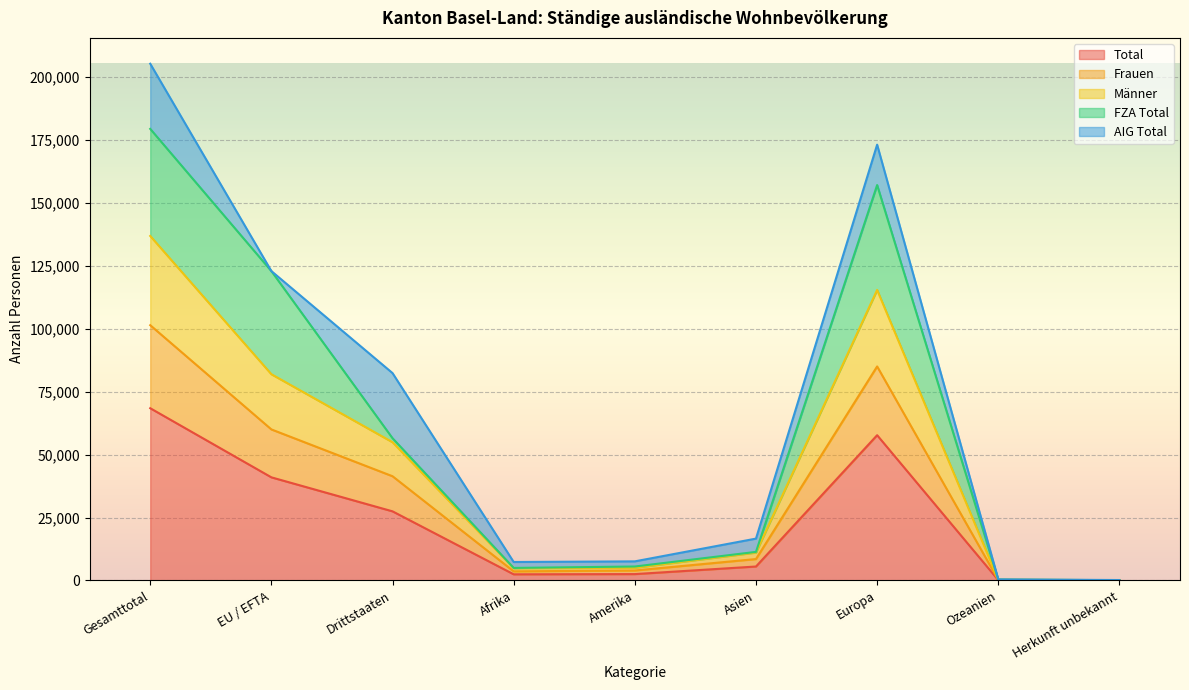

At which category is the sum across all series the highest?

Gesamttotal